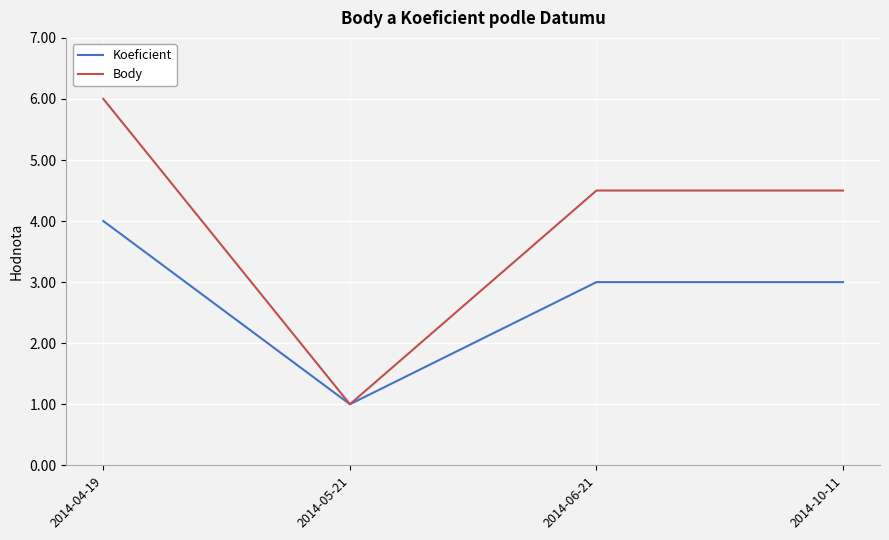

What is the lowest value of the Body series?

1.0